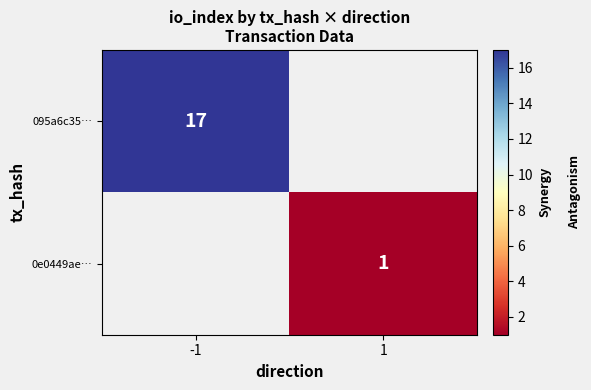

Between 1 and -1, which is larger?

-1